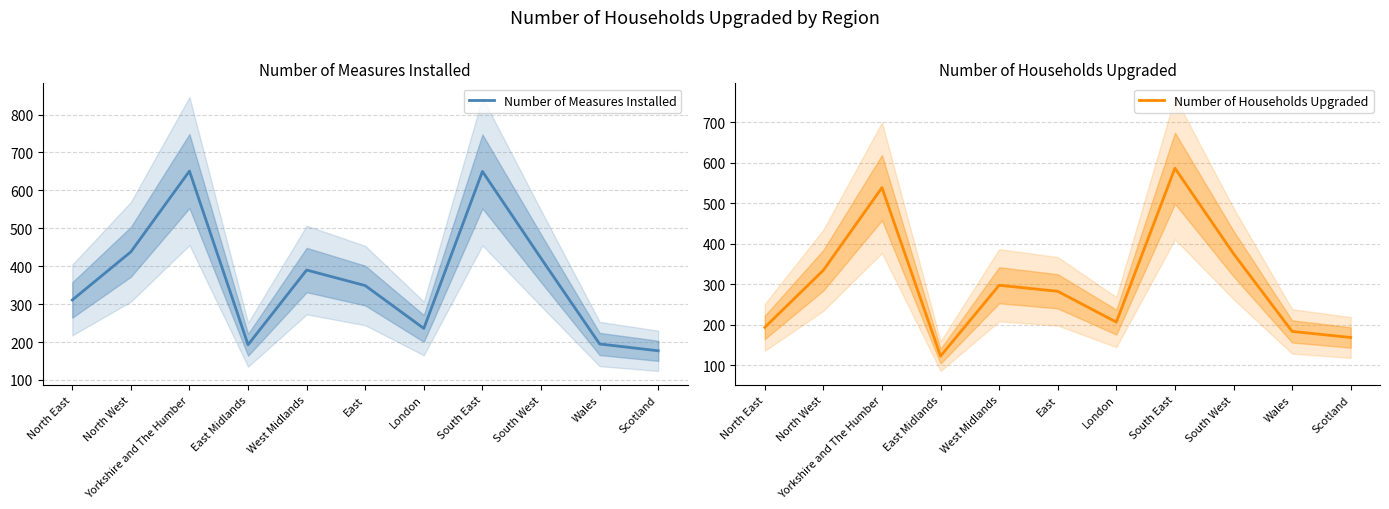

At which category is the sum across all series the highest?

South East